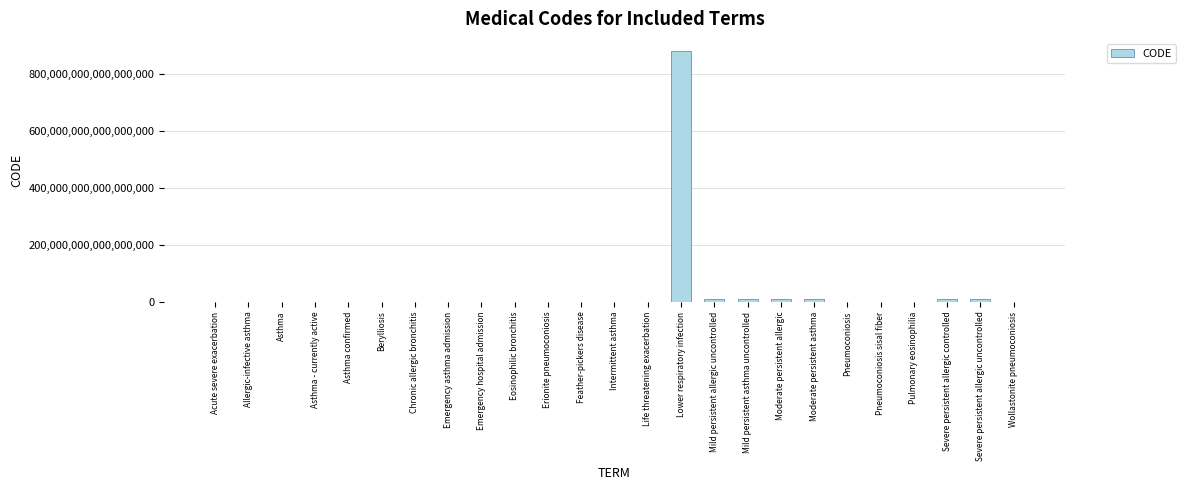

At which category does the chart reach its peak across all series?

Lower respiratory infection